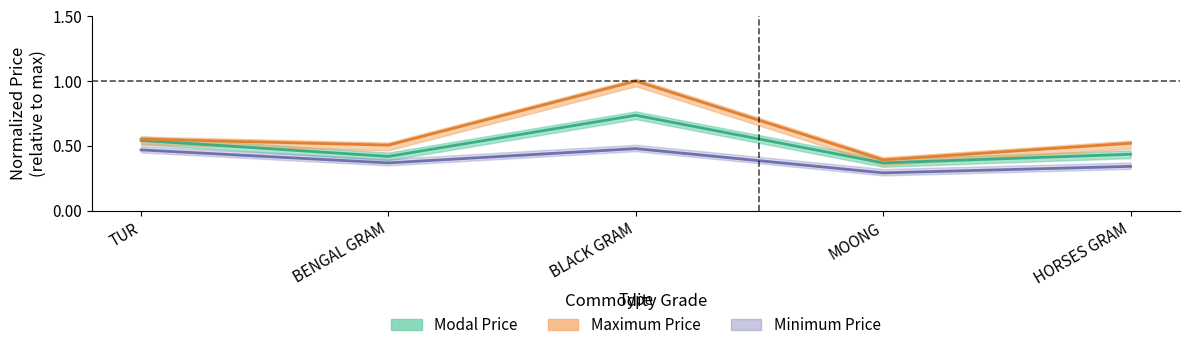

Reading right to left, what are all the values shown in this chart?

Modal Price: HORSES GRAM=0.4	MOONG=0.4	BLACK GRAM=0.7	BENGAL GRAM=0.4	TUR=0.5
Maximum Price: HORSES GRAM=0.5	MOONG=0.4	BLACK GRAM=1.0	BENGAL GRAM=0.5	TUR=0.6
Minimum Price: HORSES GRAM=0.3	MOONG=0.3	BLACK GRAM=0.5	BENGAL GRAM=0.4	TUR=0.5